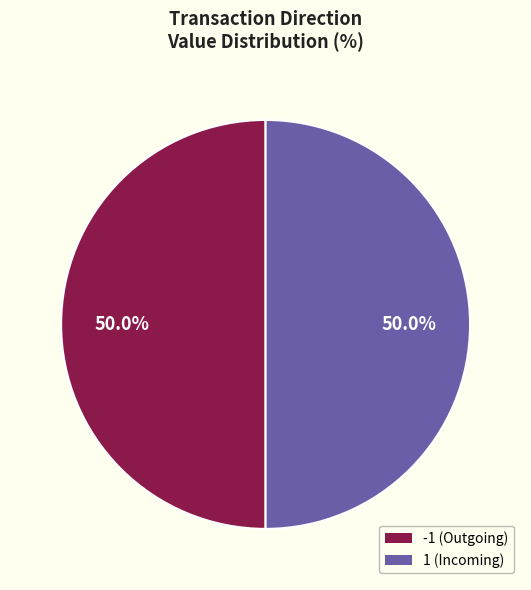

What is the ratio of the value at -1 (Outgoing) to the value at 1 (Incoming)?

1.0